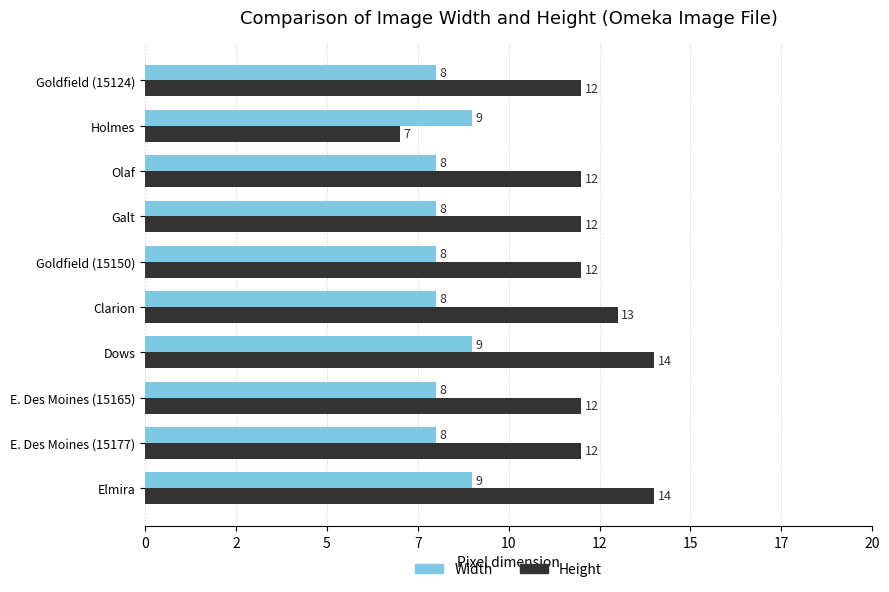

What is the sum of all Width values?

83